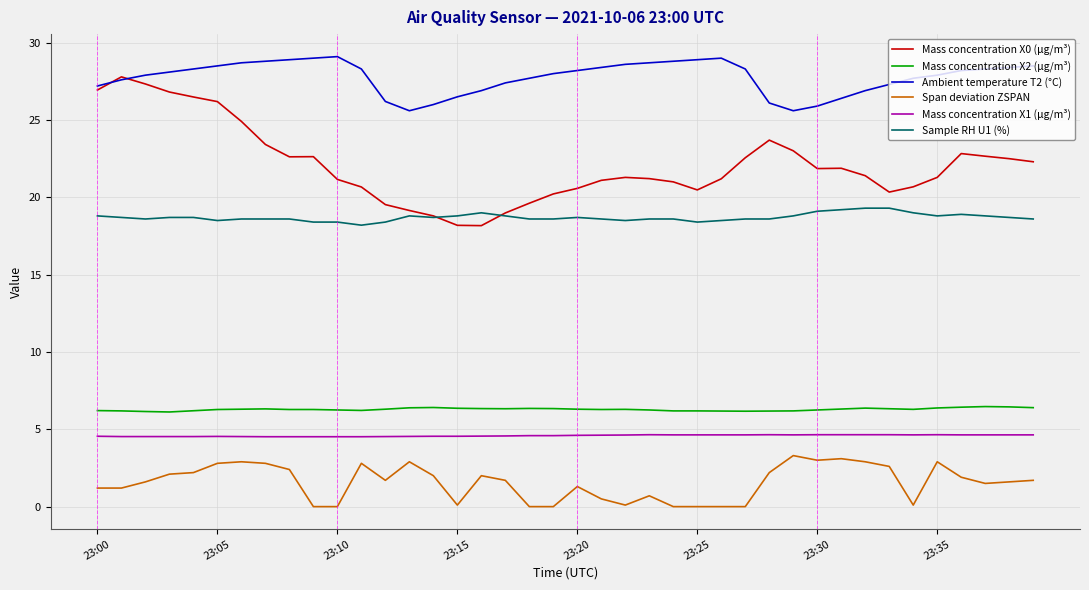

Count the number of data series in this chart.

6